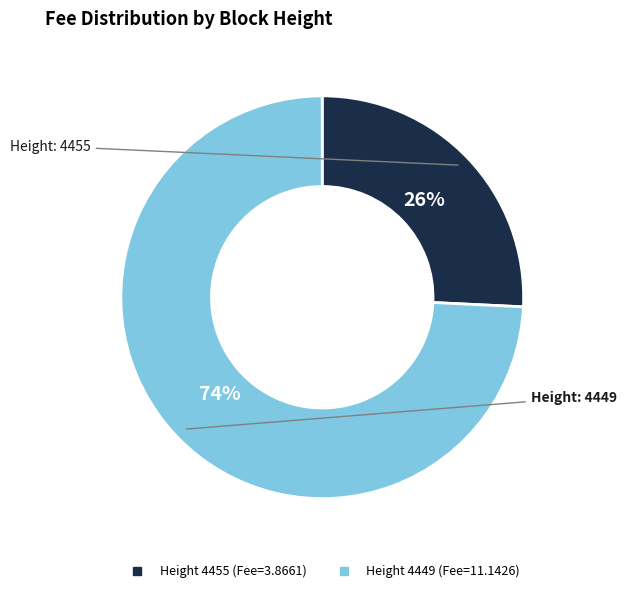

To the nearest percent, what is the difference between the largest and smallest slice percentages?

48%